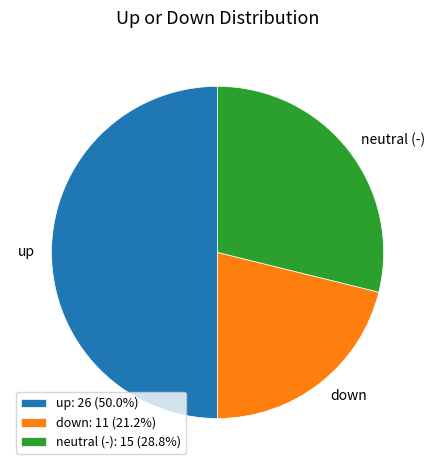

Do up: 26 (50.0%) and neutral (-): 15 (28.8%) together represent more than half of the pie?

Yes